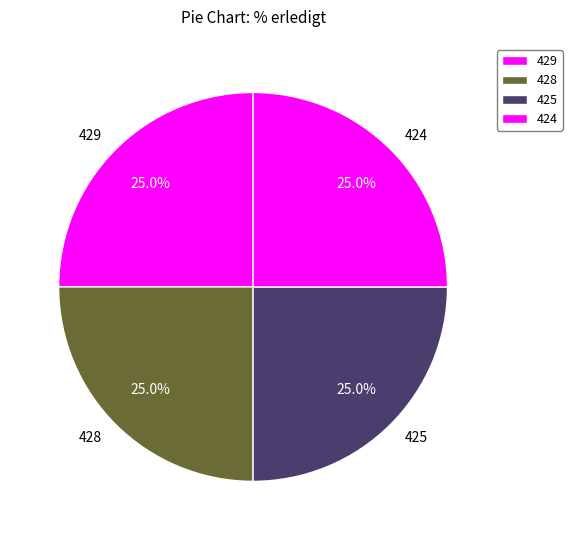

Approximately how many times larger is the value at 425 compared to 424?

1.0